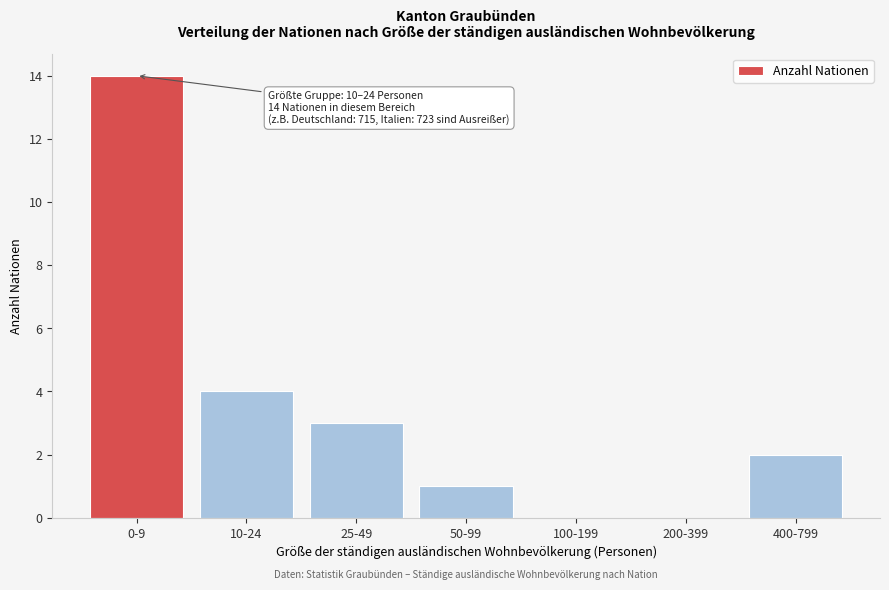

Reading left to right, extract all data points from this chart.

0-9=14	10-24=4	25-49=3	50-99=1	100-199=0	200-399=0	400-799=2